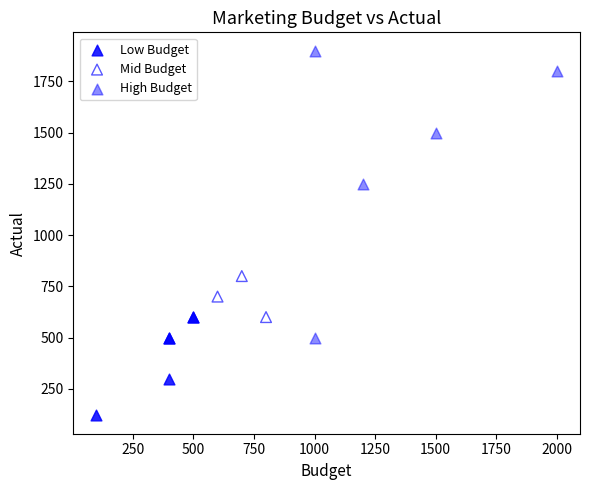

Which series has the widest spread of Y values?

High Budget